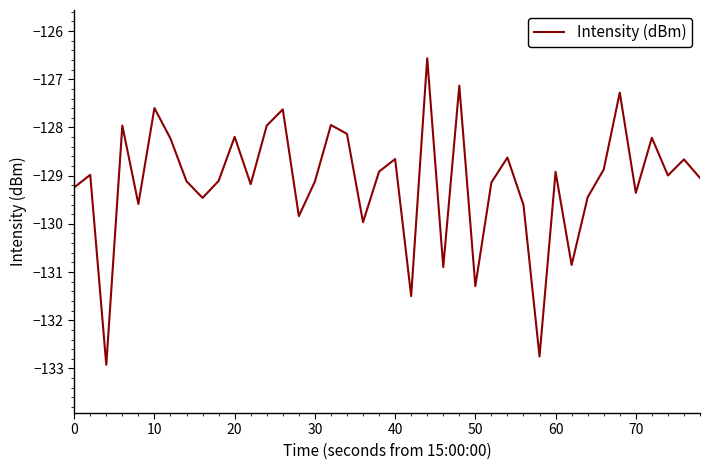

What is the maximum value shown in the chart?

-126.6